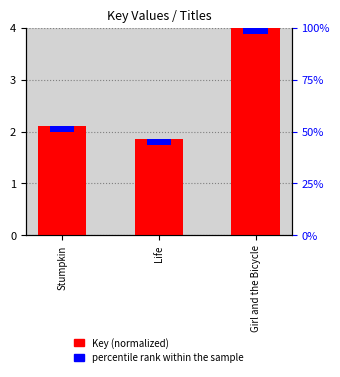

What is the value of the 1st bar from the left?

2.1